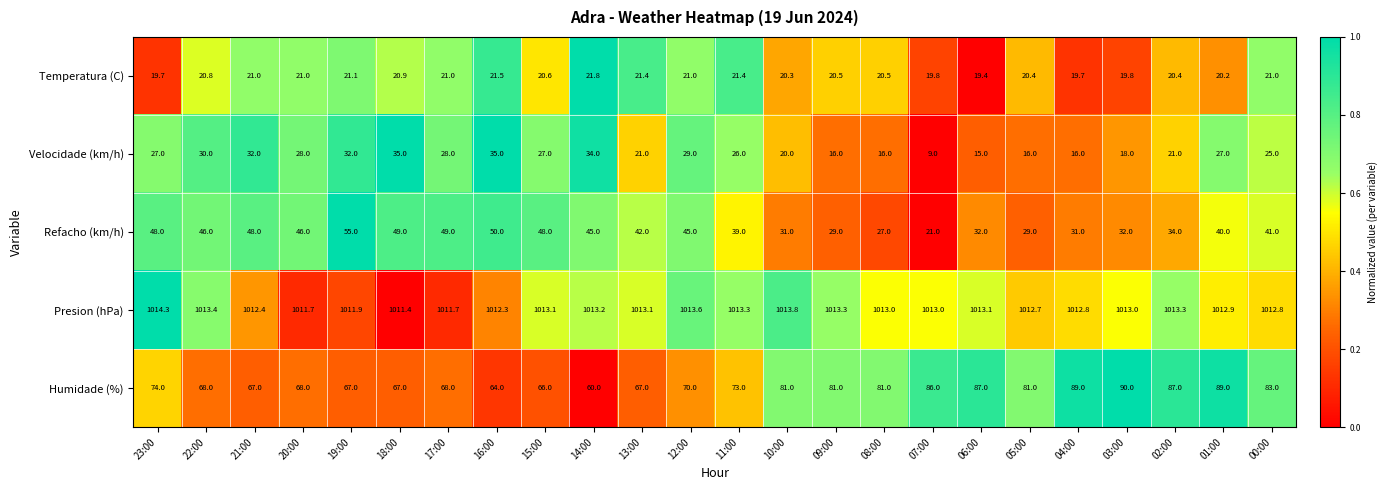

Is it true that Humidade (%) equals 67.0 at 19:00?

True